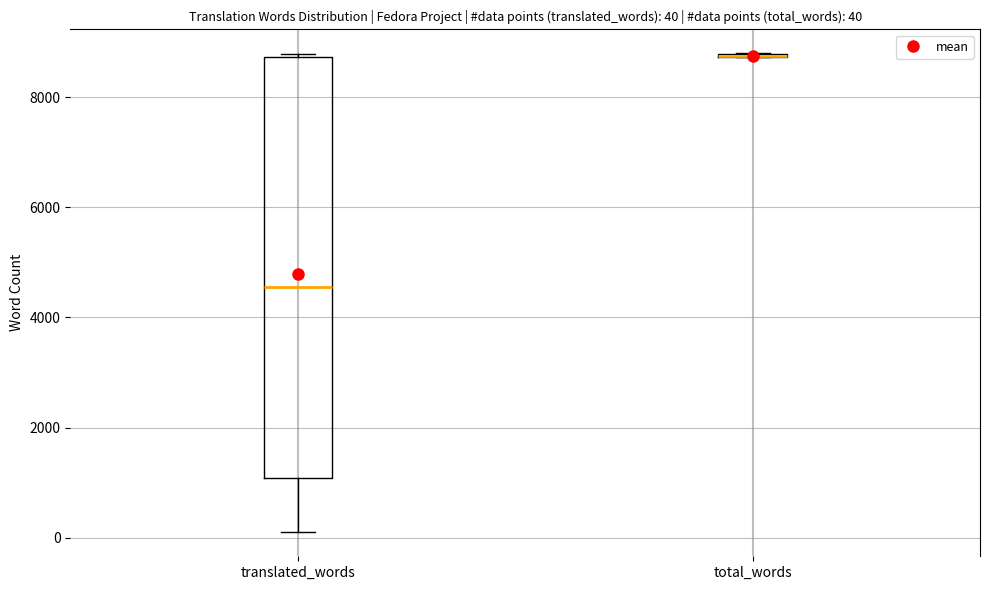

Which box is the tallest, from its lower edge to its upper edge?

translated_words